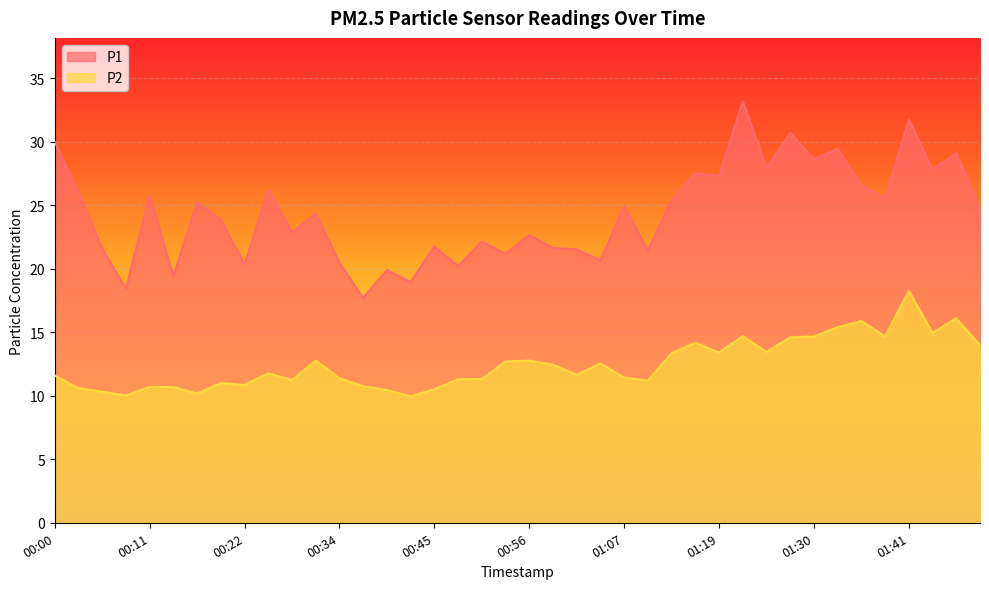

At 00:17, list the series in order from largest to smallest.

P1, P2